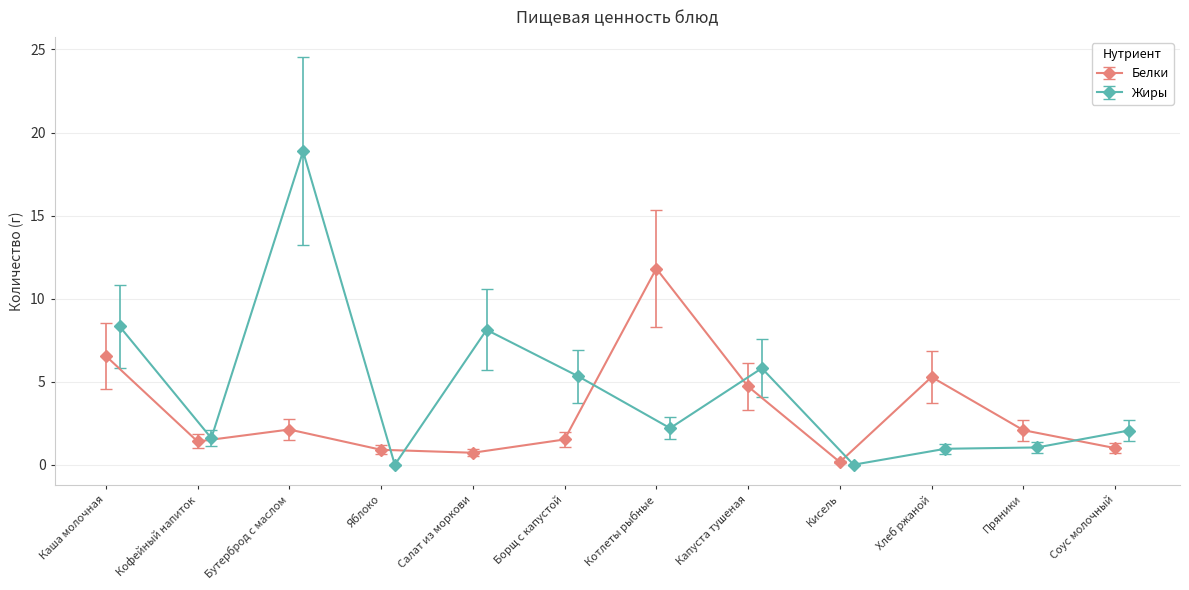

Which category has the highest value in the Белки series?

Котлеты рыбные